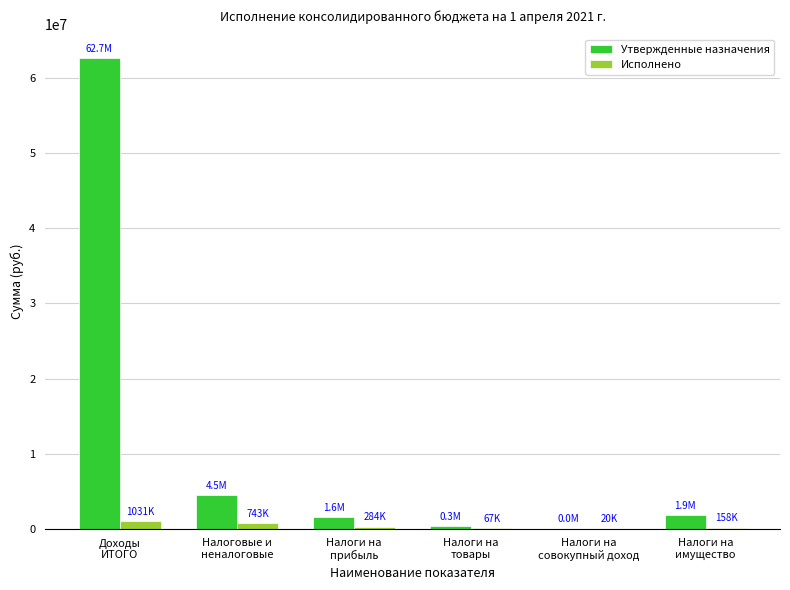

What is the sum of all Исполнено values?

2304015.2